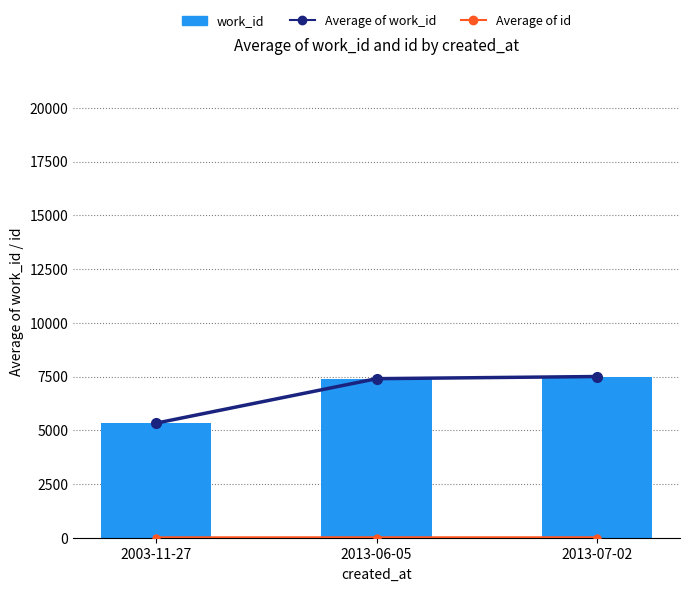

True or false: work_id has a value of 11576.6 at 2013-07-02.

False